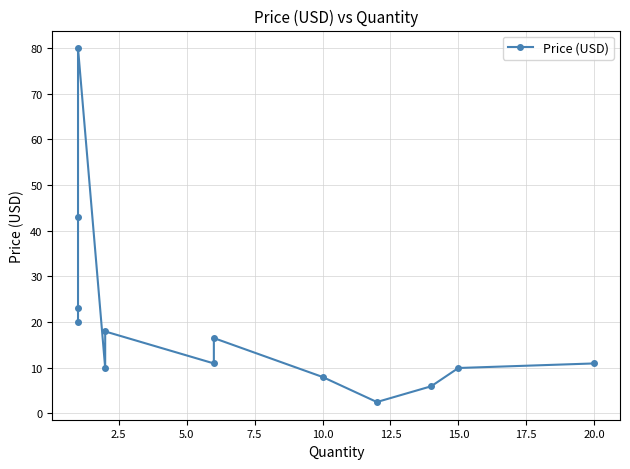

How many data points are less than 10?

5